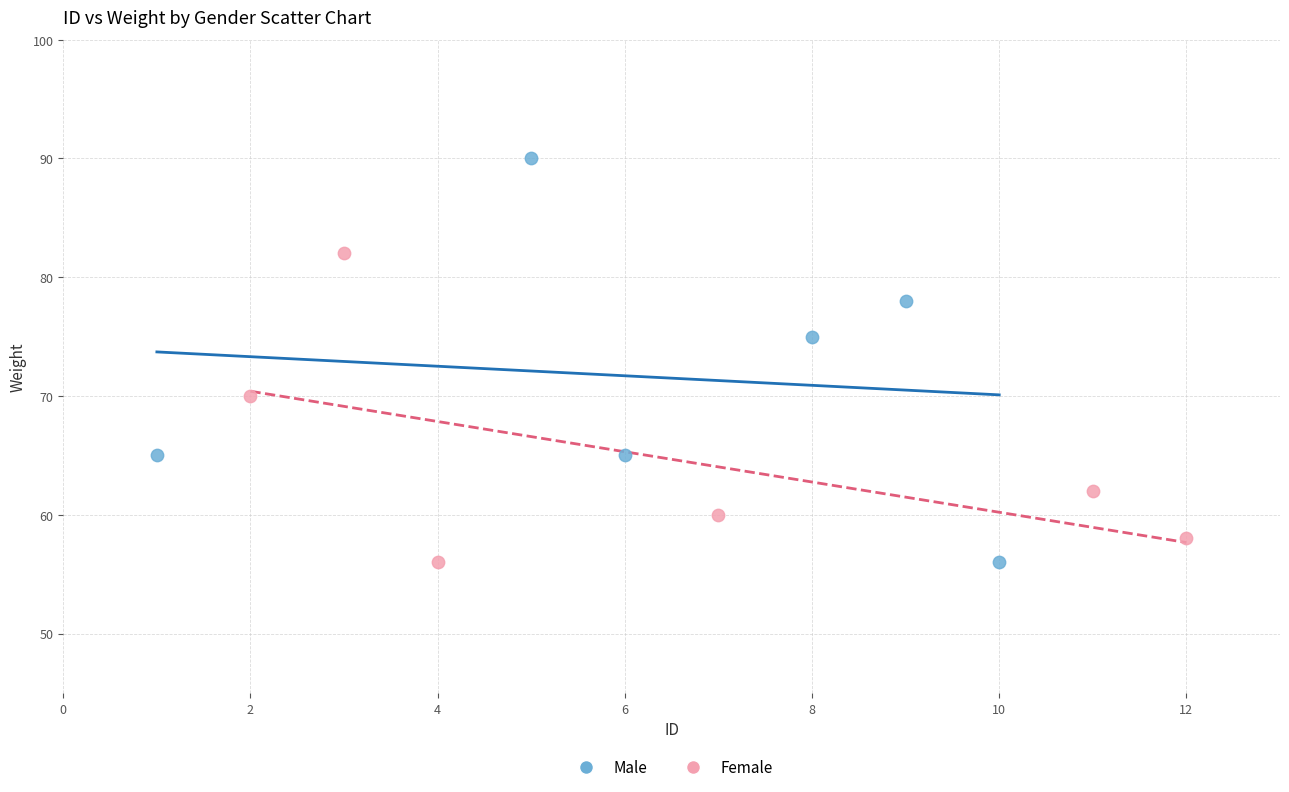

Which series contains the highest Y value?

Male